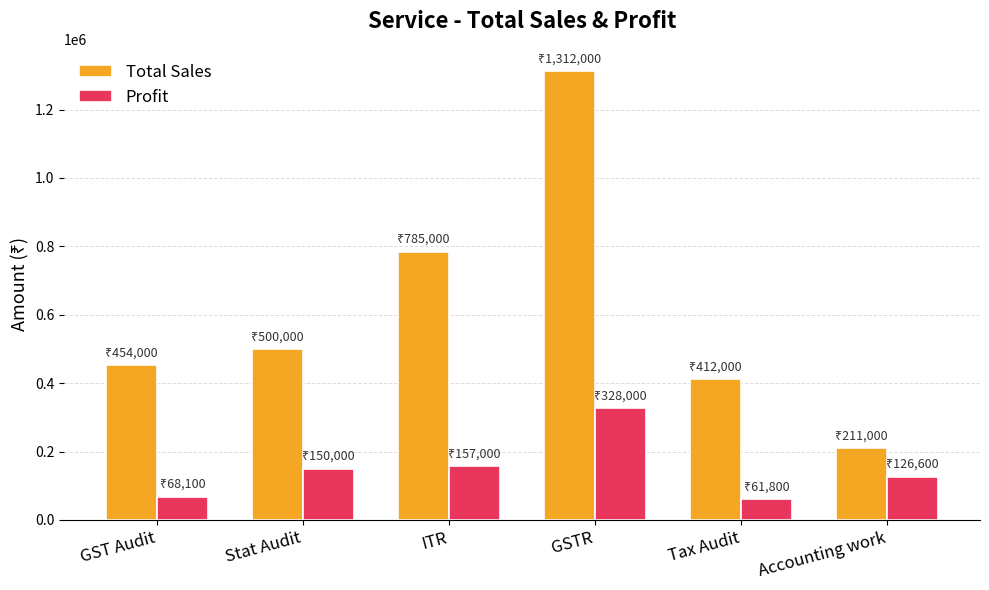

What is the lowest value of the Profit series?

61800